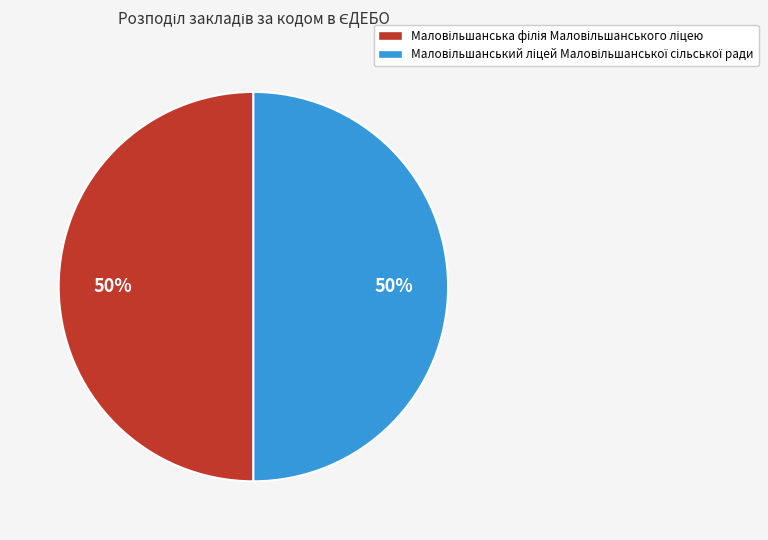

To the nearest percent, what is the combined percentage of Маловільшанський ліцей Маловільшанської сільської ради and Маловільшанська філія Маловільшанського ліцею?

100%